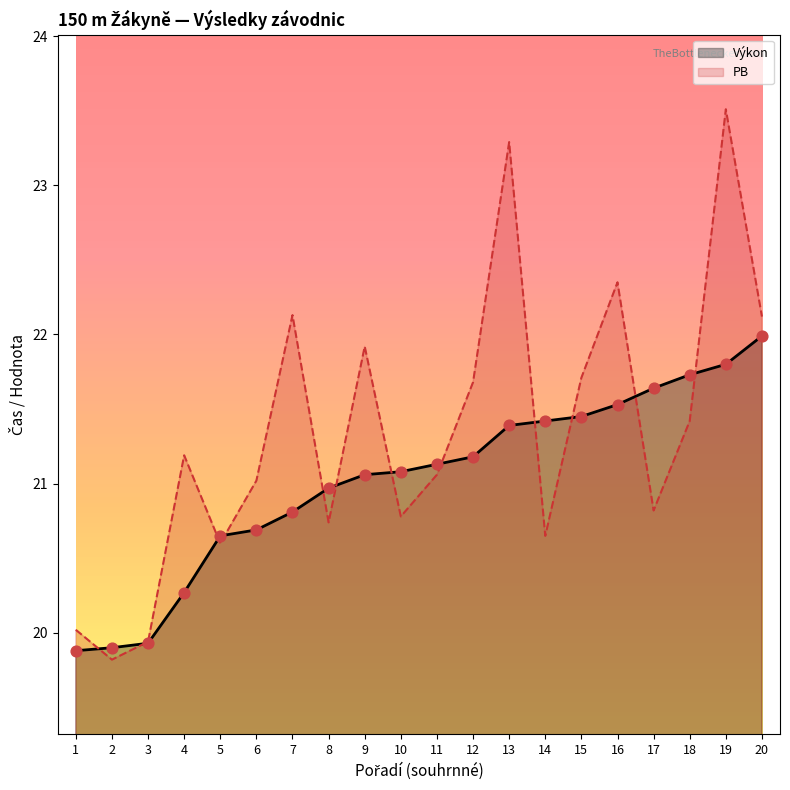

What is the total value across all series at 16?

43.9